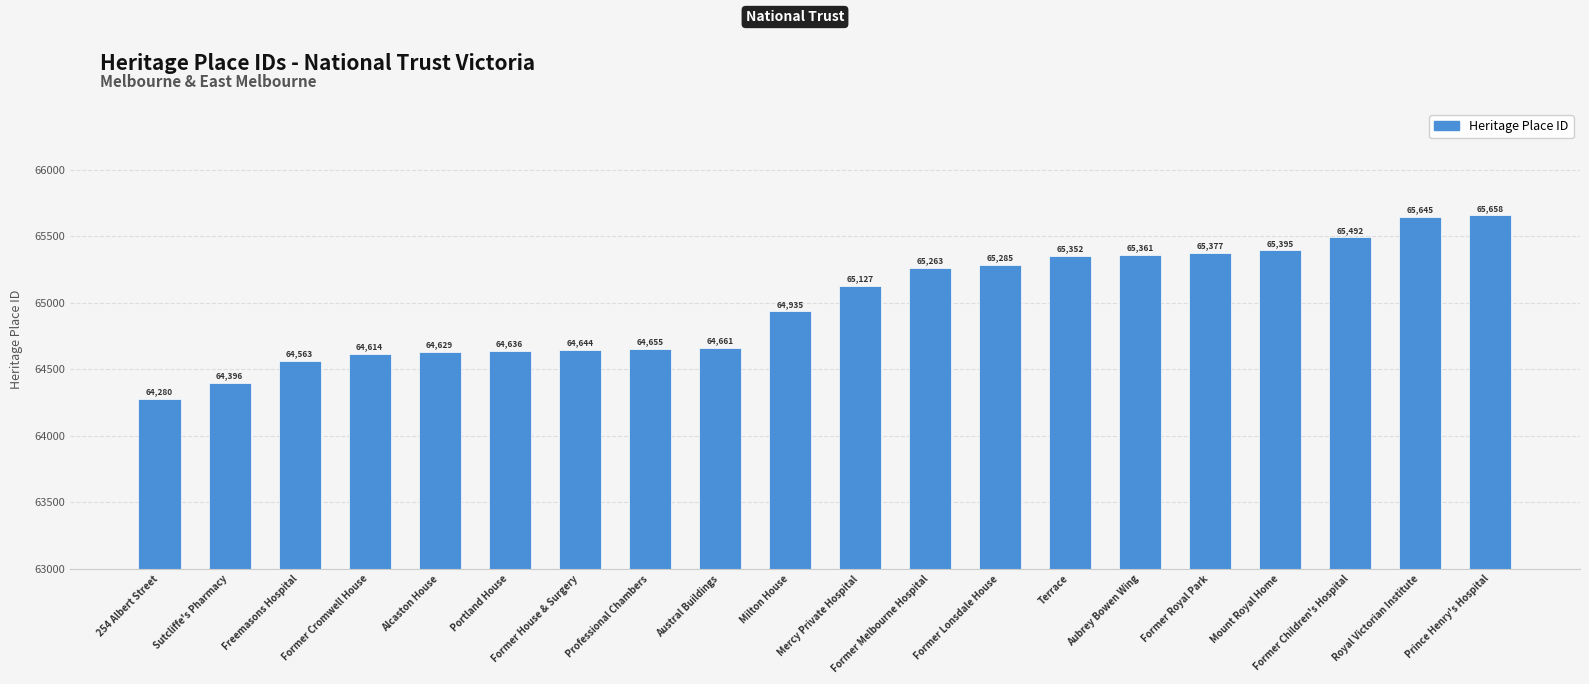

Are the bars grouped side by side (vs. stacked)?

No